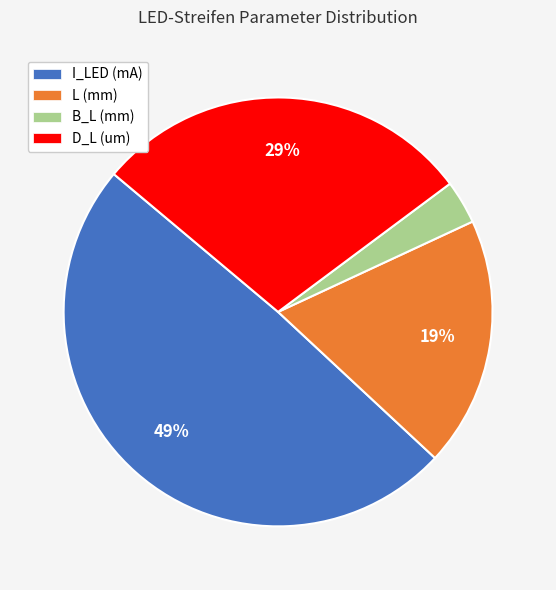

How many slices are in this pie chart?

4